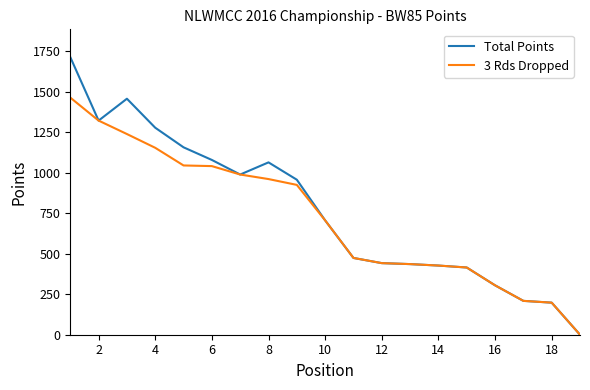

What is the maximum value shown in the chart?

1714